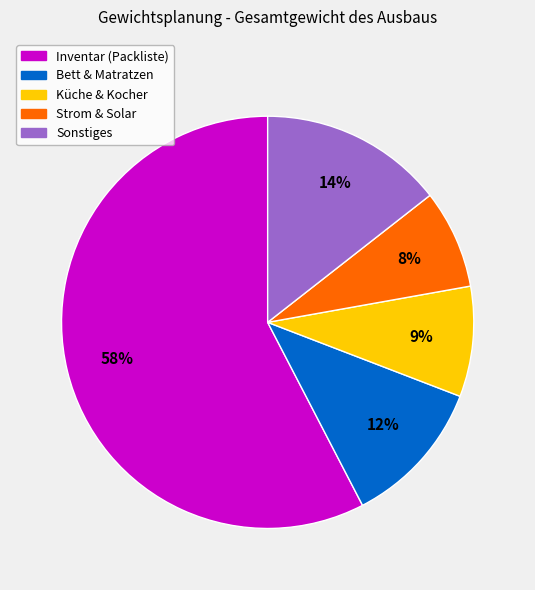

To the nearest percent, what is the difference between the largest and smallest slice percentages?

50%